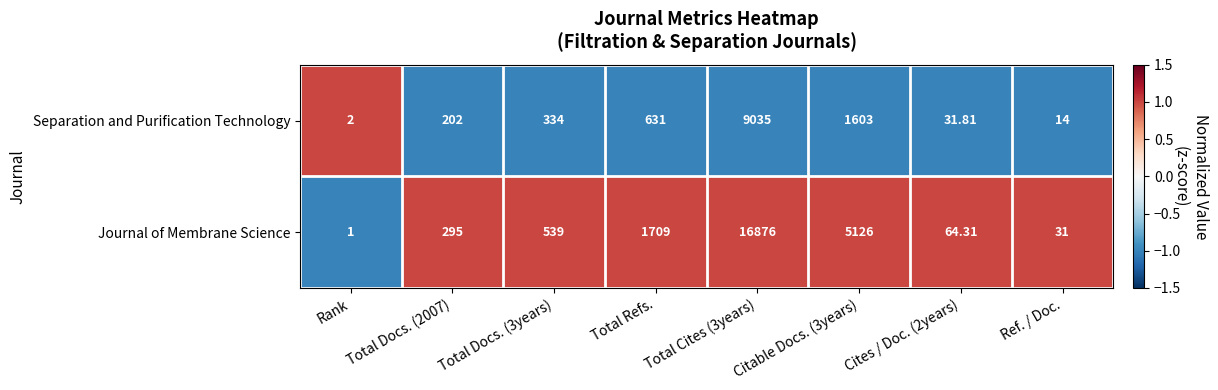

Rank the series by their maximum value, from highest to lowest.

Journal of Membrane Science, Separation and Purification Technology